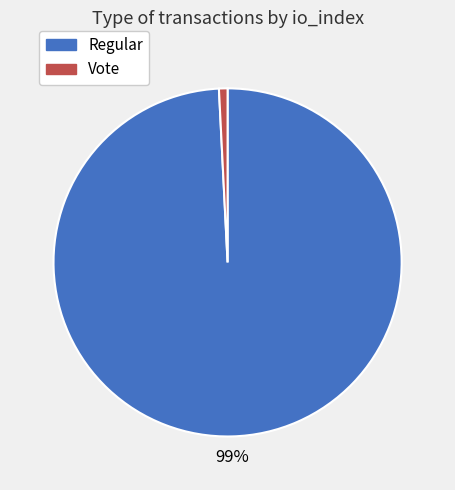

To the nearest percent, what is the combined percentage of Vote and Regular?

100%